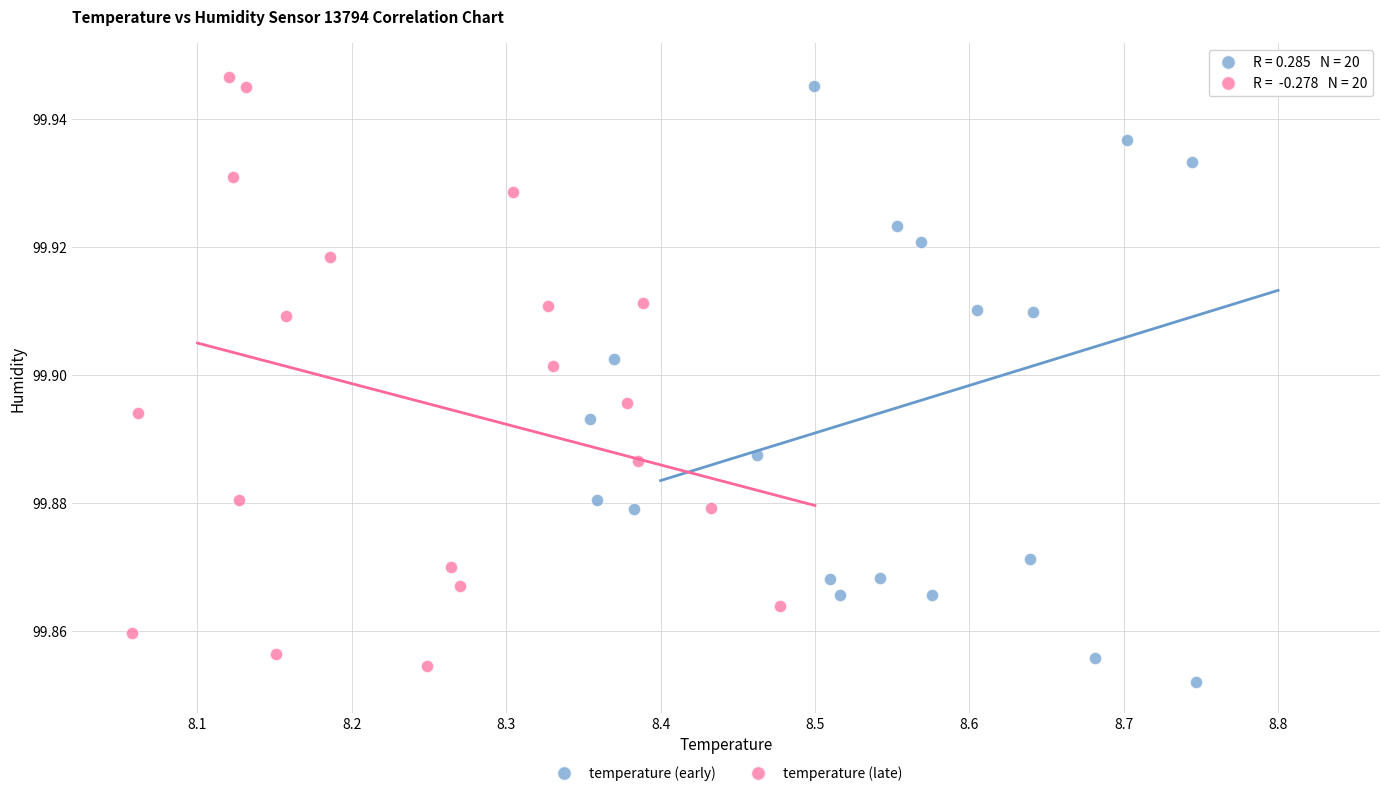

What are all the series names shown in the legend?

temperature (early), temperature (late)